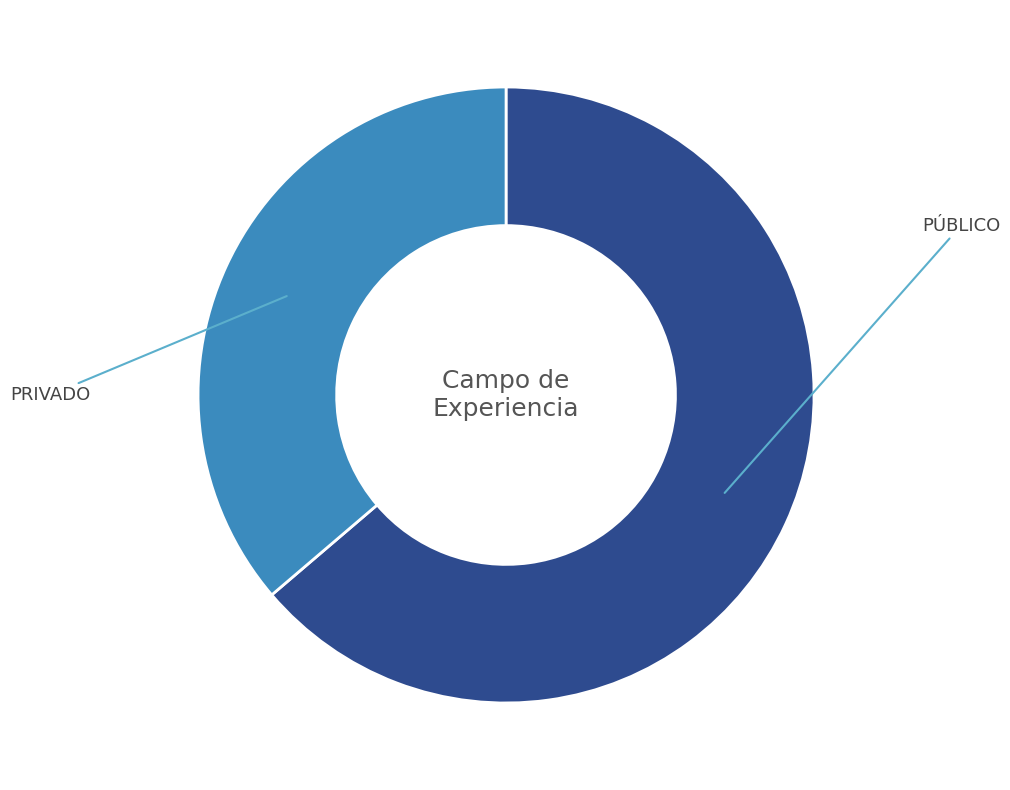

Does any single category account for the majority?

Yes